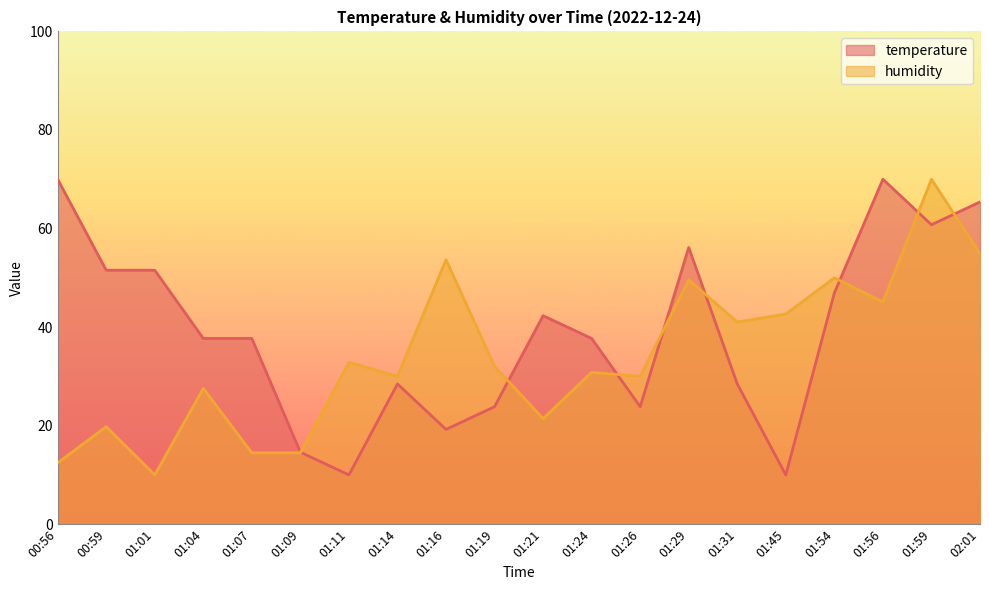

What is the average value of the humidity series?

34.1